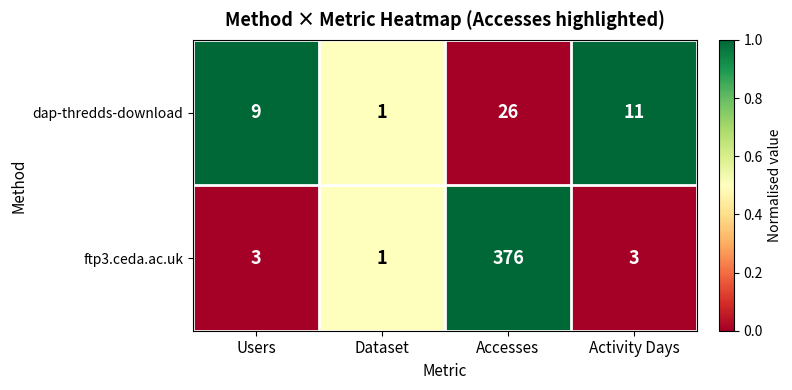

Which series has the largest range (max minus min)?

ftp3.ceda.ac.uk